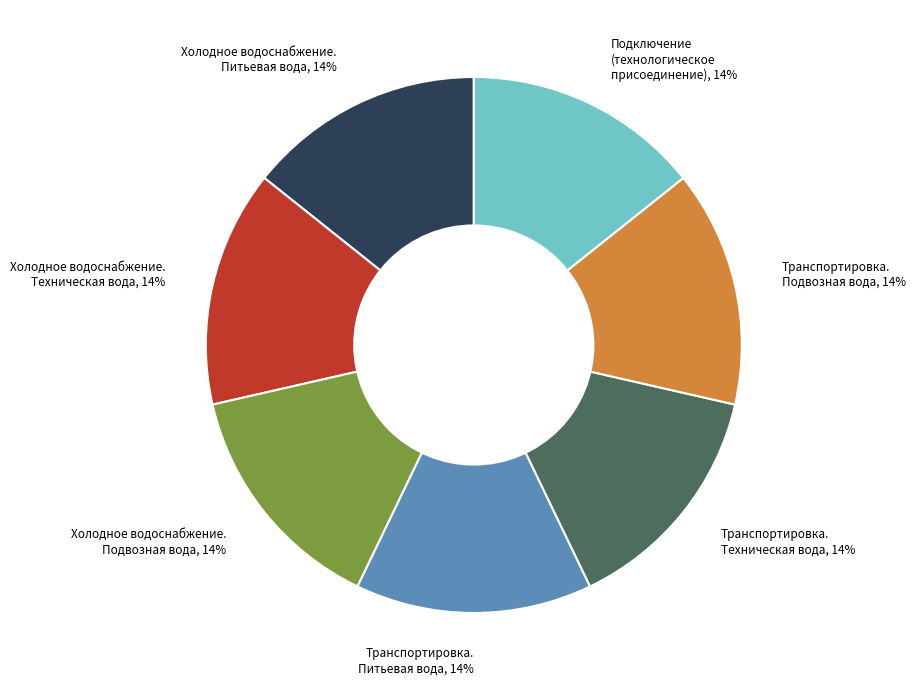

True or false: Холодное водоснабжение. Питьевая вода, 14% accounts for 22% of the total.

False